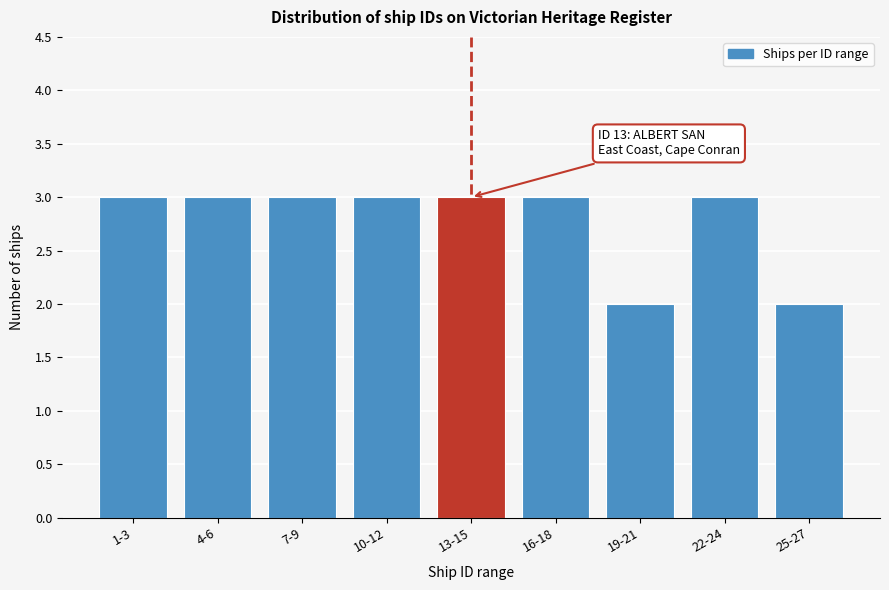

Reading left to right, list all the values displayed in this chart.

1-3=3	4-6=3	7-9=3	10-12=3	13-15=3	16-18=3	19-21=2	22-24=3	25-27=2